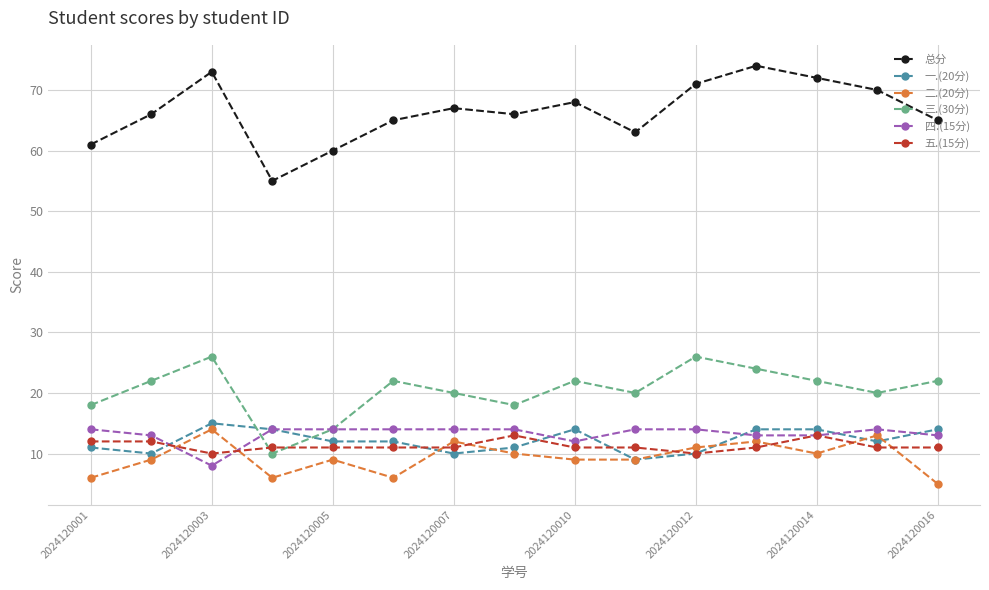

What is the lowest value of the 三.(30分) series?

10